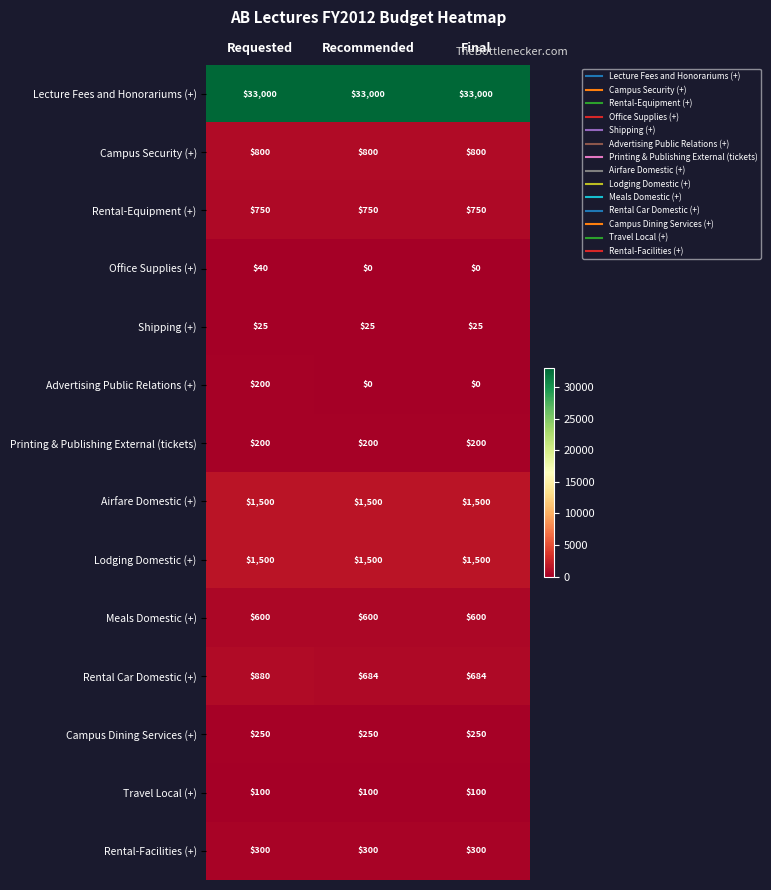

Between Requested and Recommended, which series saw the biggest shift?

Advertising Public Relations (+)